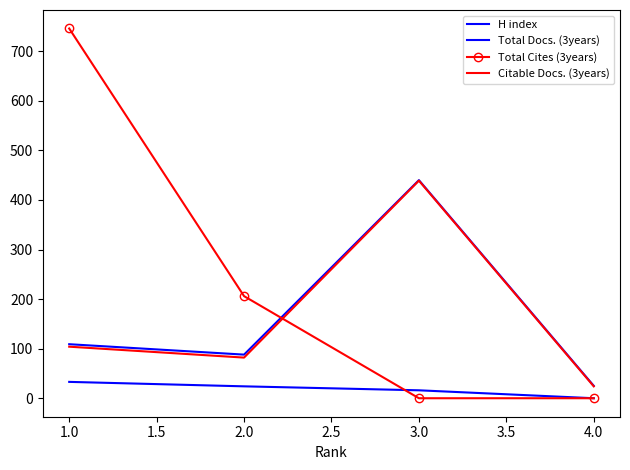

At 2.0, list the series in order from largest to smallest.

Total Cites (3years), Total Docs. (3years), Citable Docs. (3years), H index